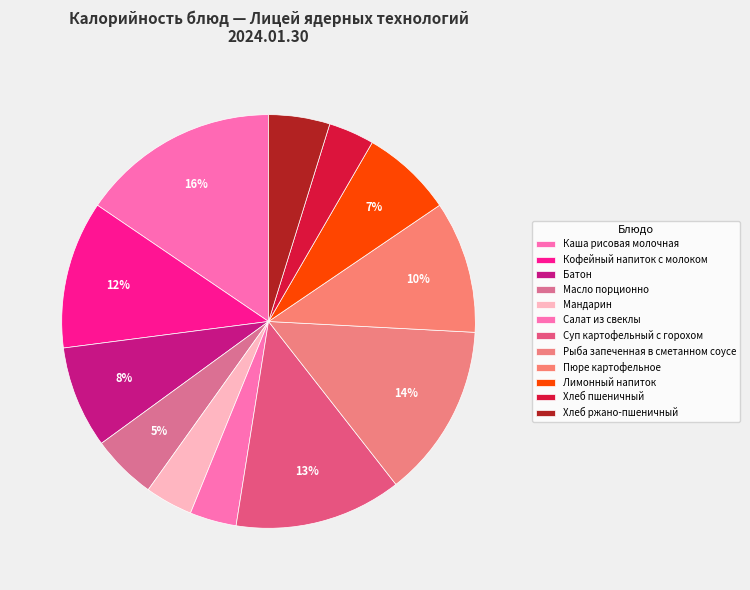

Is the sum of Масло порционно and Кофейный напиток с молоком greater than half?

No